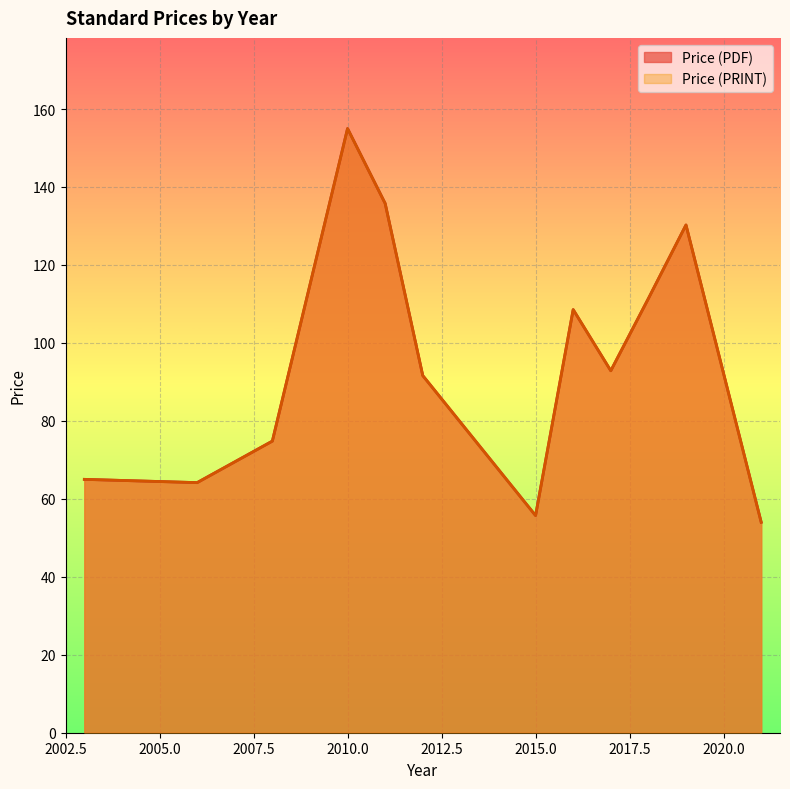

At which category does Price (PRINT) reach its first local peak?

2010